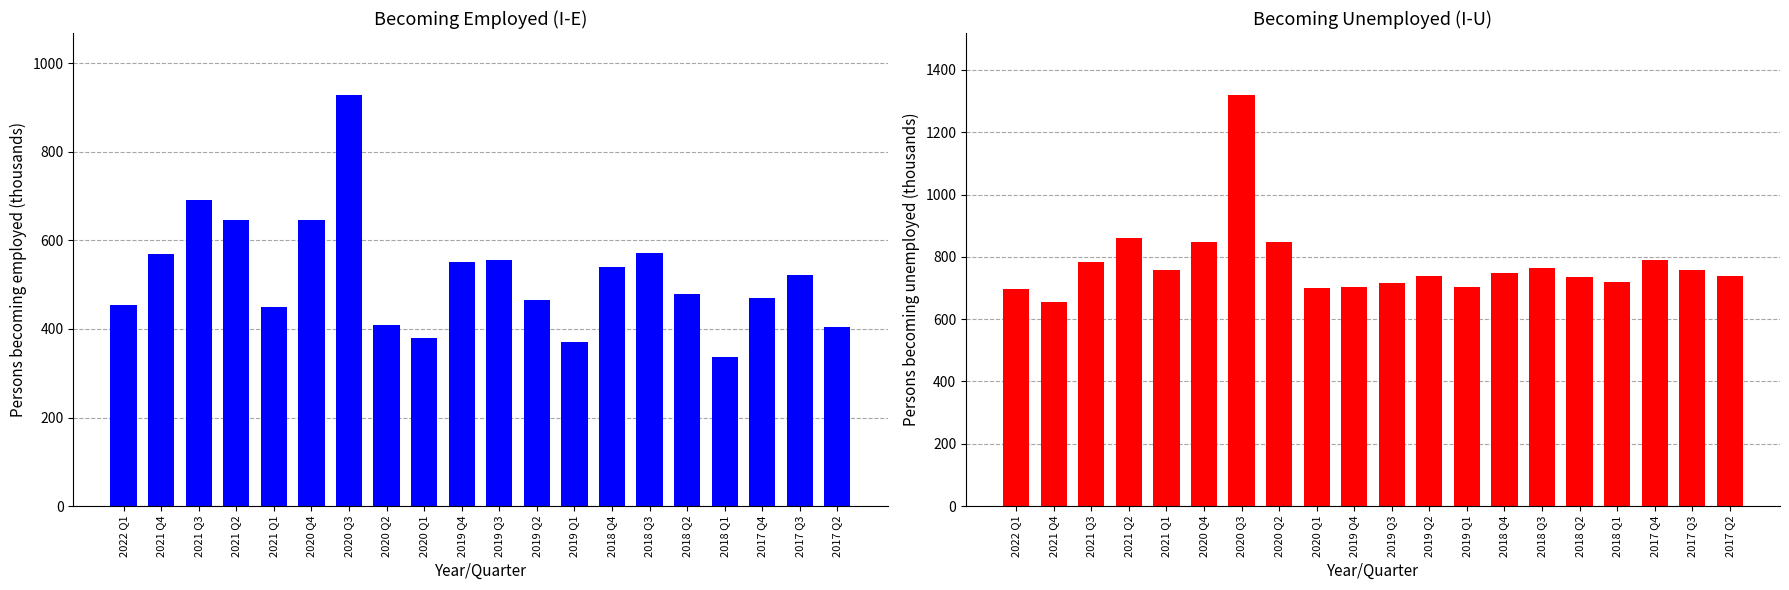

Which series has the largest range (max minus min)?

Becoming Unemployed (I-U)